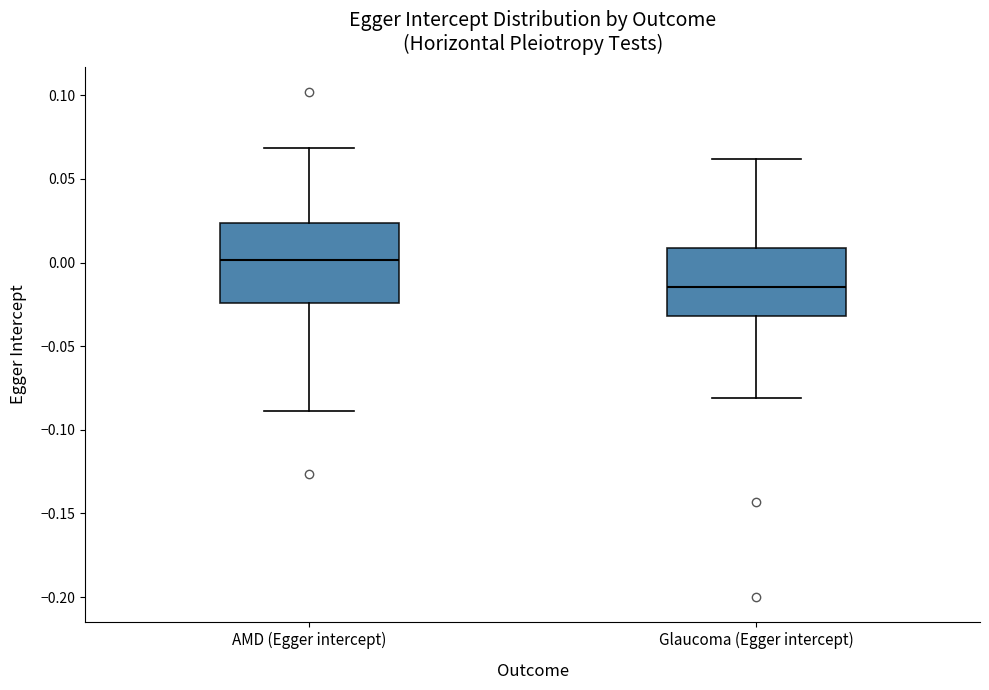

Where does the lower whisker of the box for AMD (Egger intercept) end on the y-axis? The values are not printed on the chart, so give them approximately, as read against the axis.

-0.090